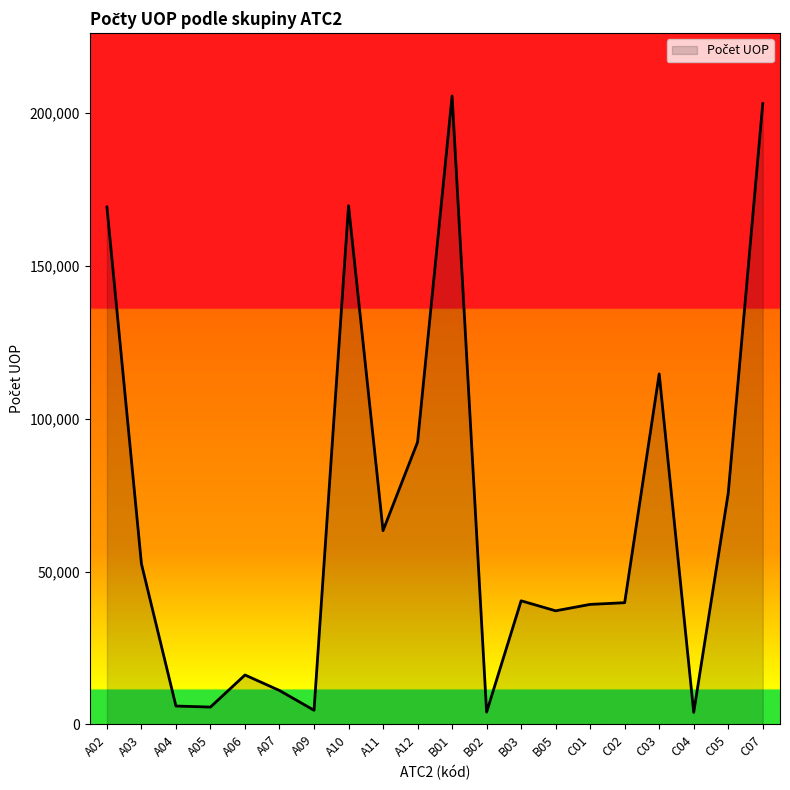

What is the maximum value shown in the chart?

205594